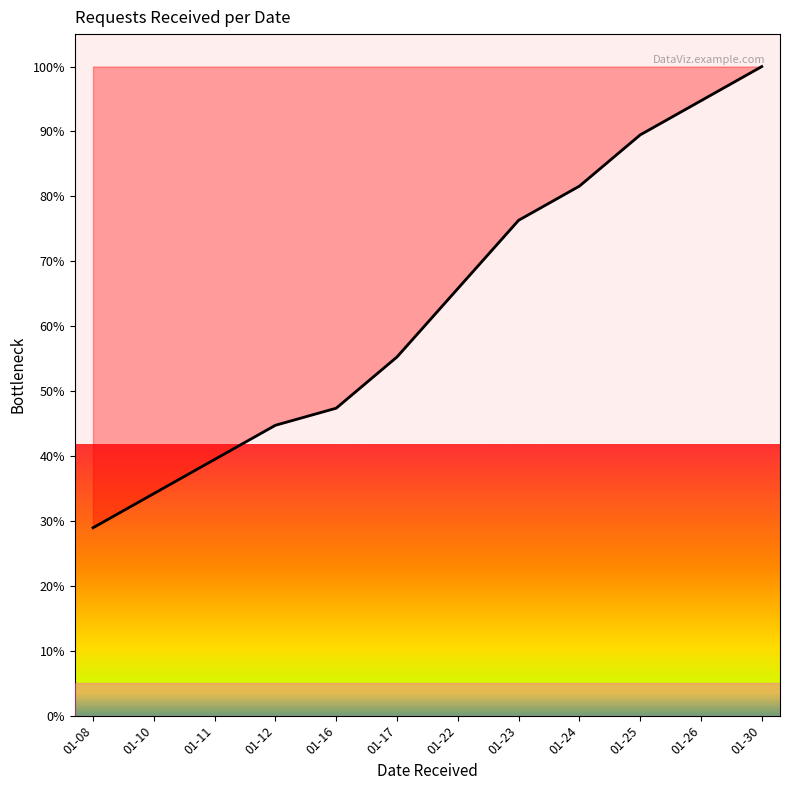

List the labels in order of value, smallest first.

01-08, 01-10, 01-11, 01-12, 01-16, 01-17, 01-22, 01-23, 01-24, 01-25, 01-26, 01-30